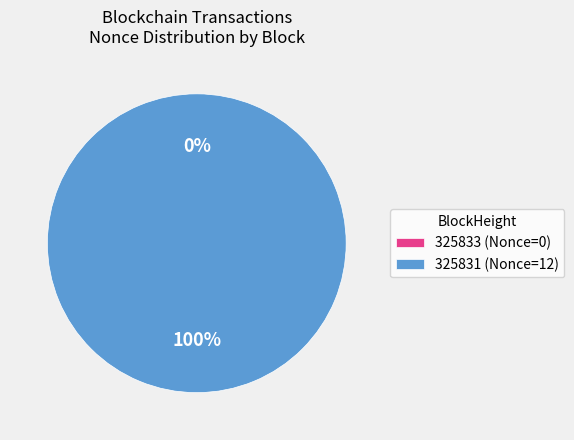

Which slice is the smallest?

325833